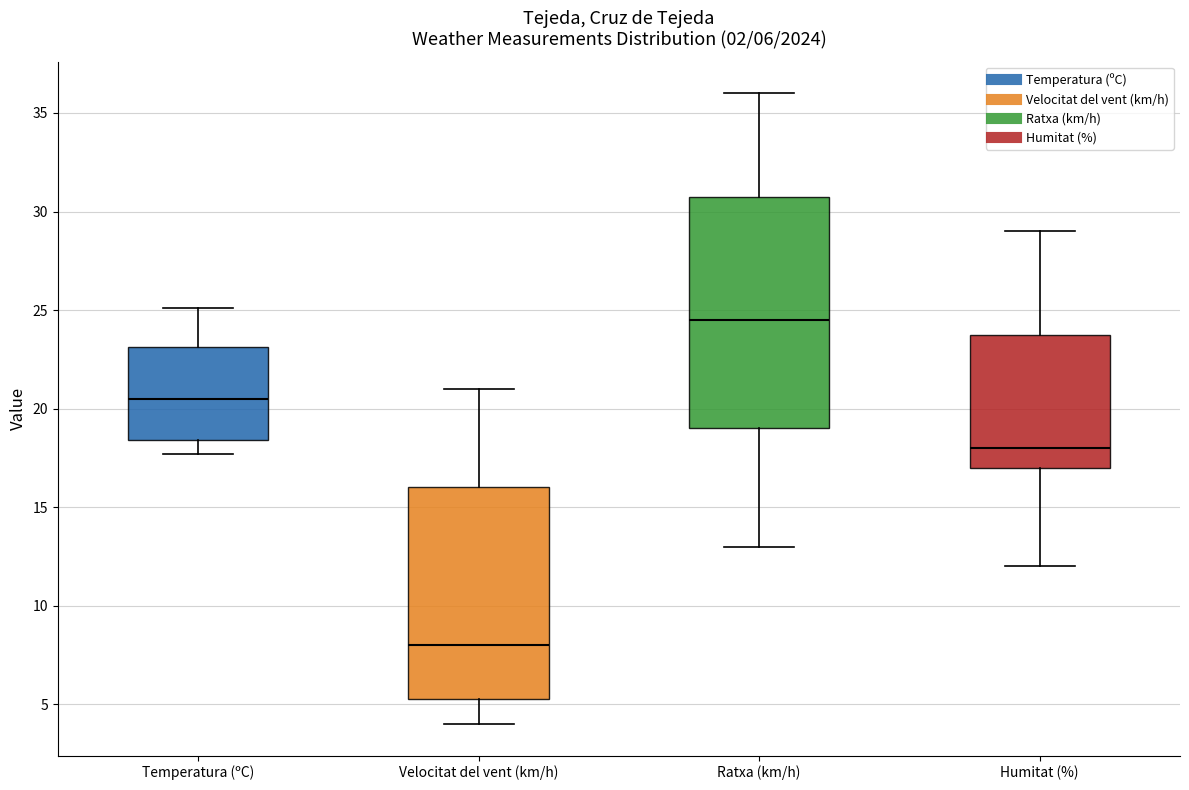

Which box's median line is the lowest?

Velocitat del vent (km/h)